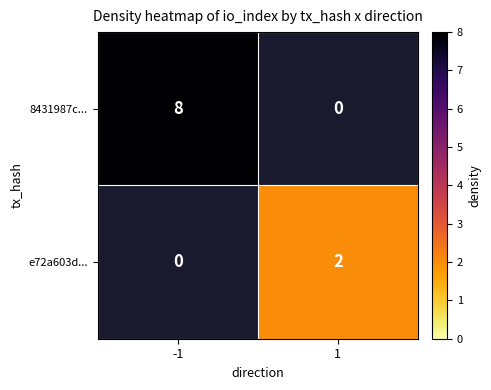

Is it true that 8431987c... equals 4 at -1?

False